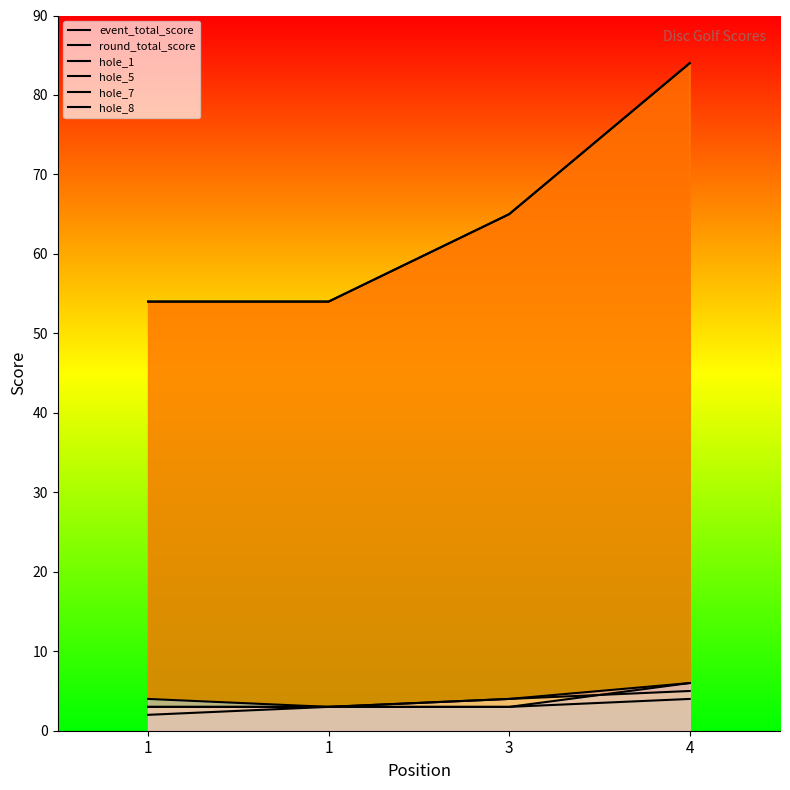

Which category has the lowest value in the round_total_score series?

1